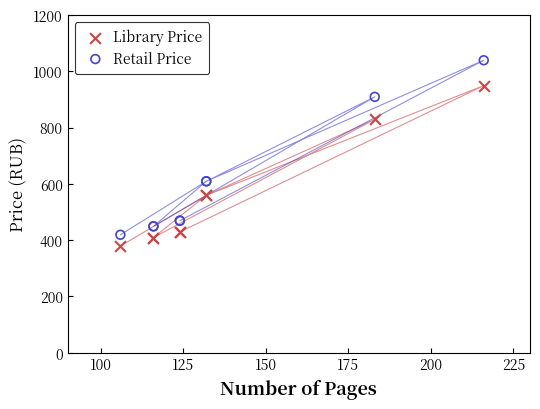

Which series reaches the maximum Y coordinate?

Retail Price